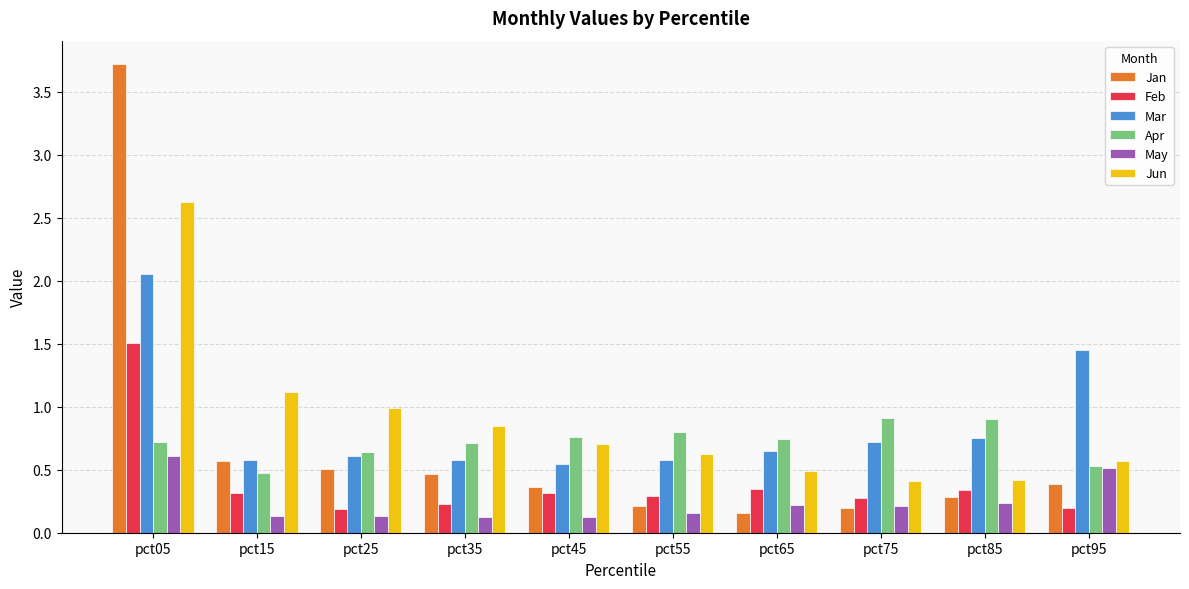

Are the bars horizontal?

No